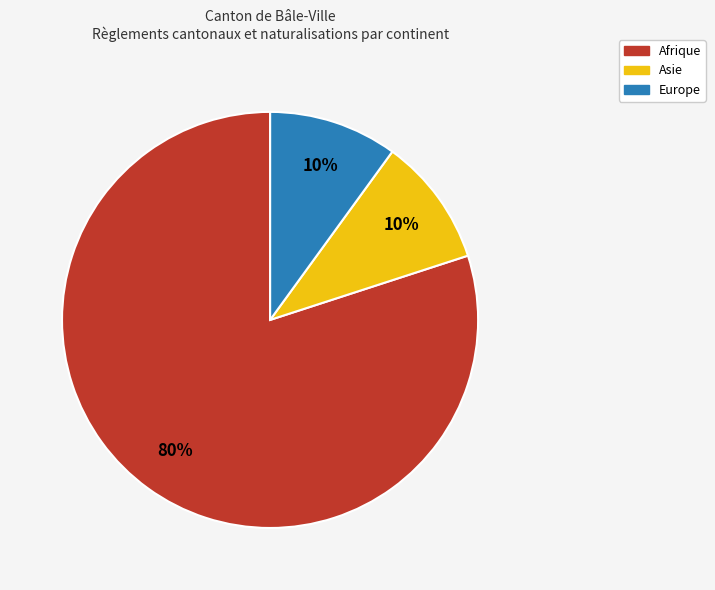

Is there a majority slice in this chart?

Yes